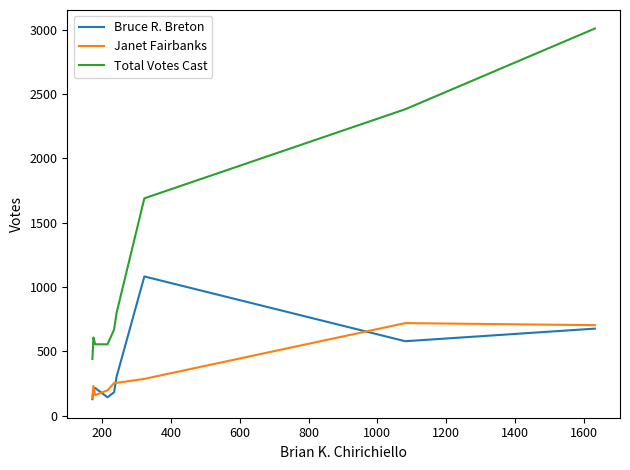

True or false: Total Votes Cast and Bruce R. Breton intersect in this chart.

False